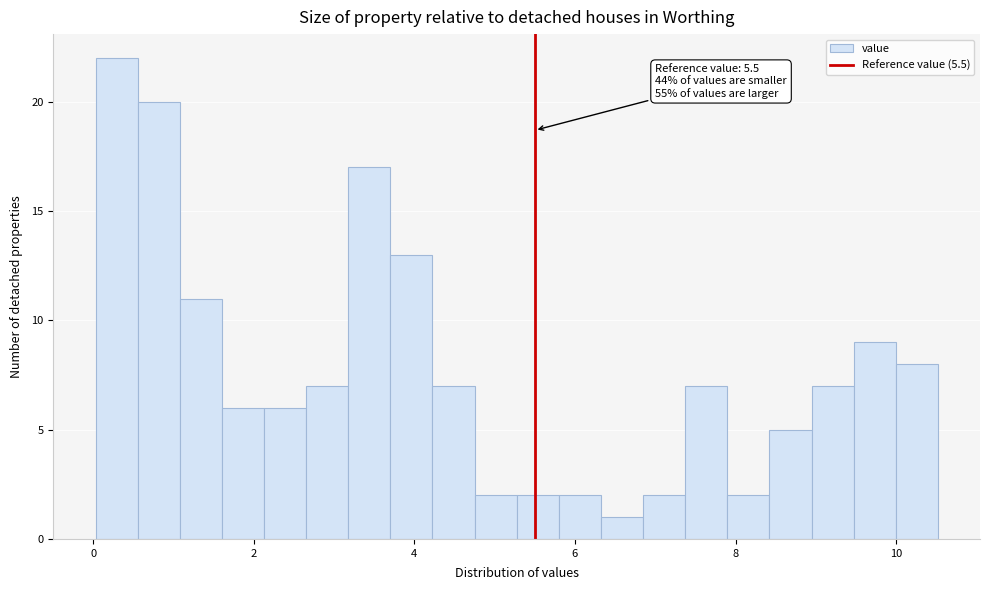

Around what value on the x-axis is the tallest bar? Give the approximate position of its centre, as read against the axis.

0.2